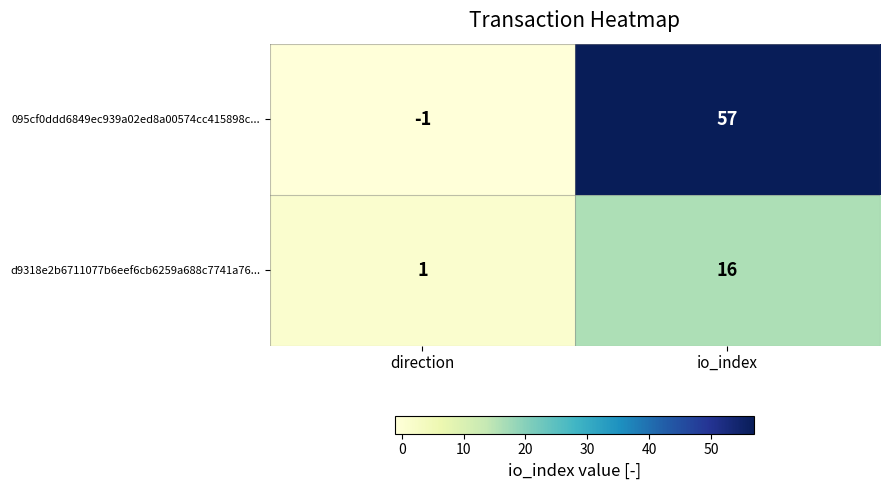

What is the total value across all series at io_index?

73